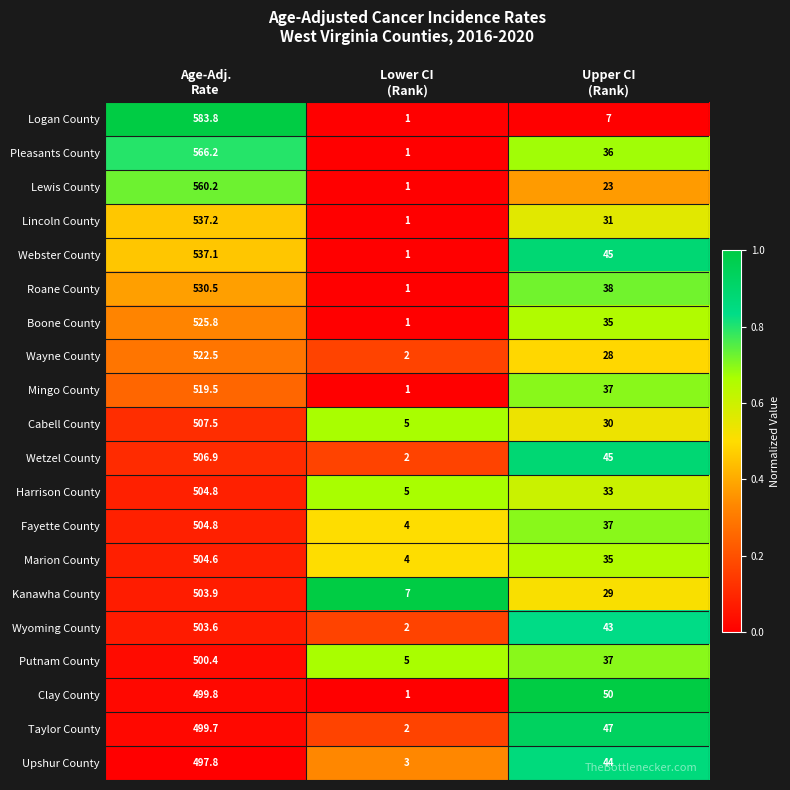

Which series has the largest total across all categories?

Pleasants County